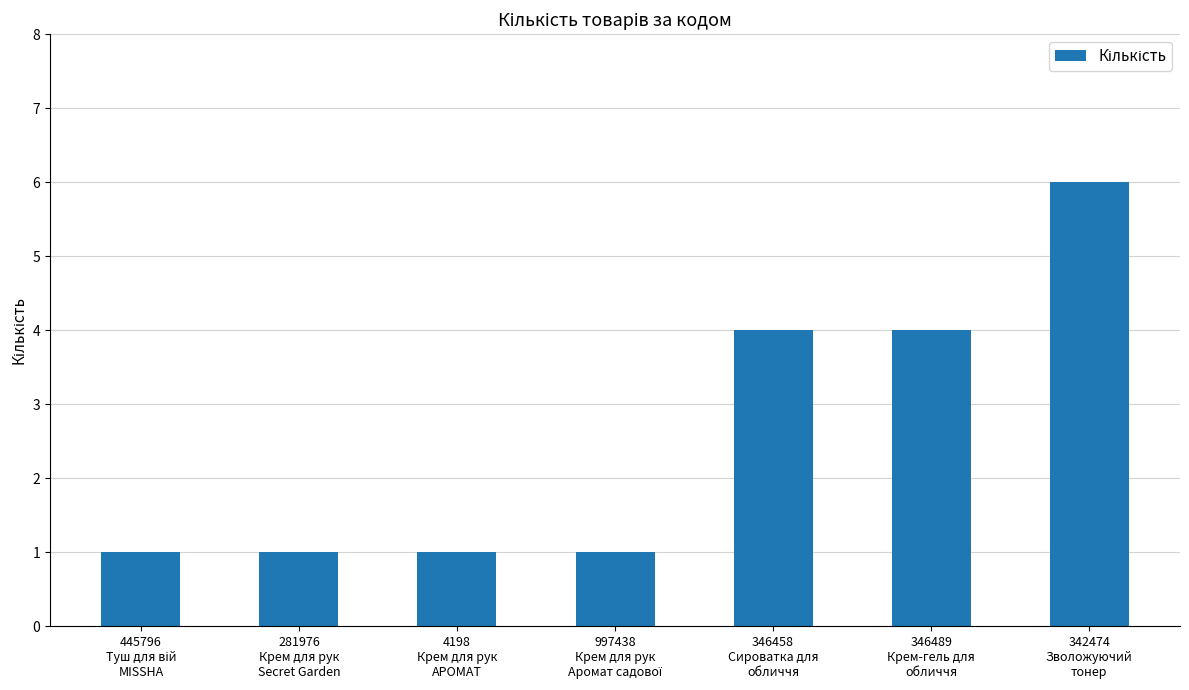

What is the maximum value shown in the chart?

6